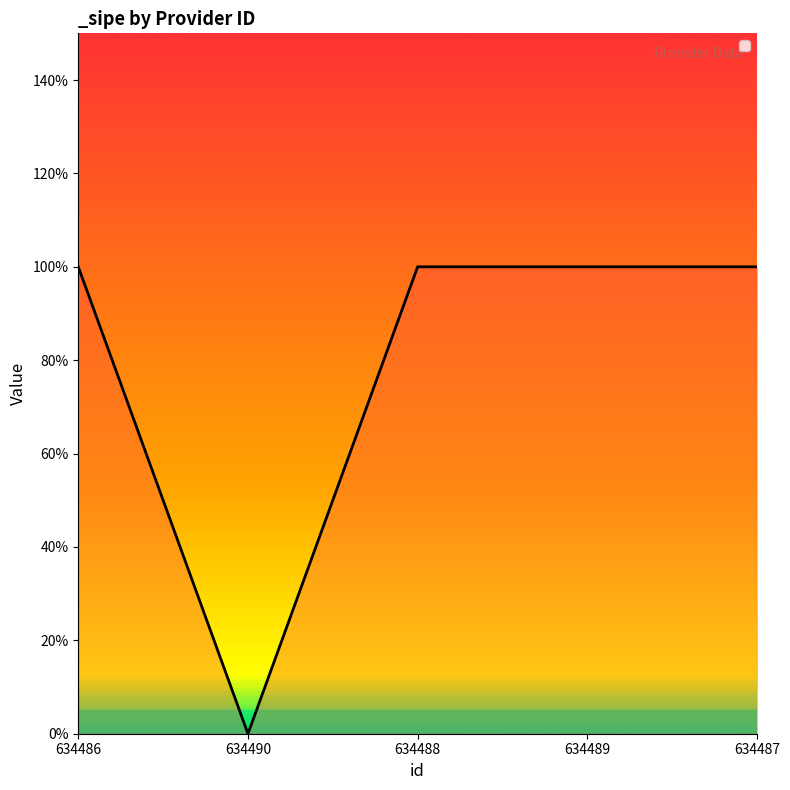

Reading left to right, transcribe all the data shown in this chart.

1	0	1	1	1